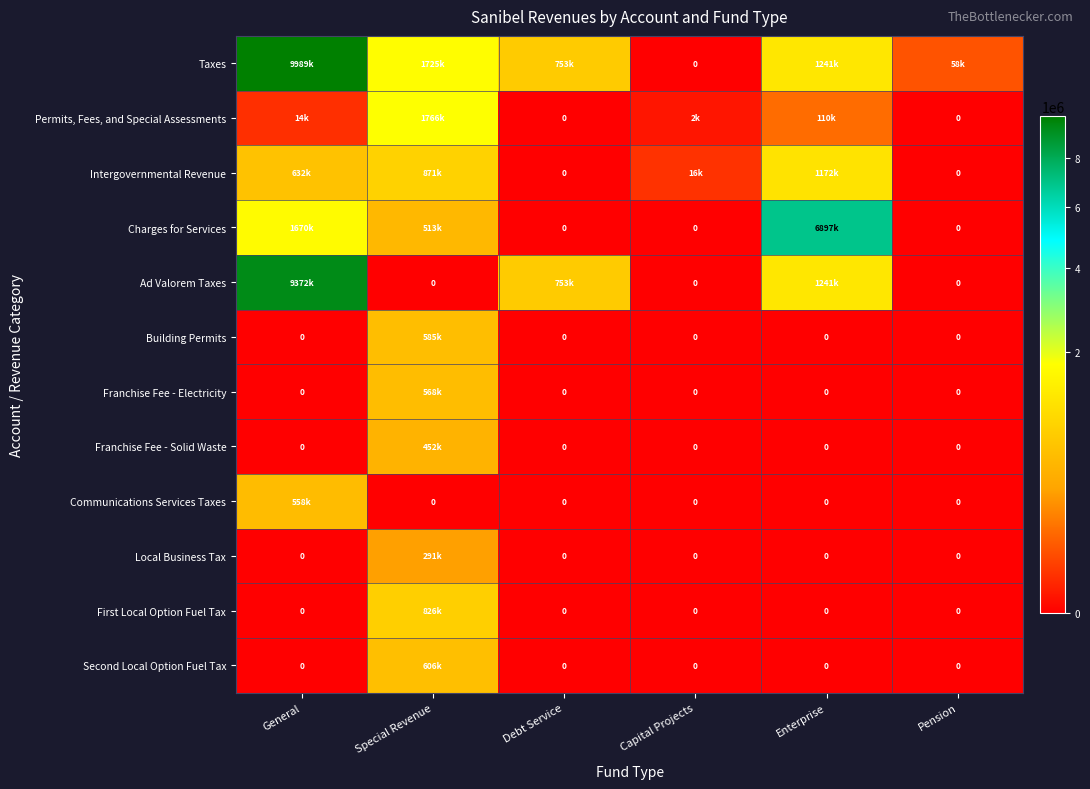

What is the average value of the Charges for Services series?

1513639